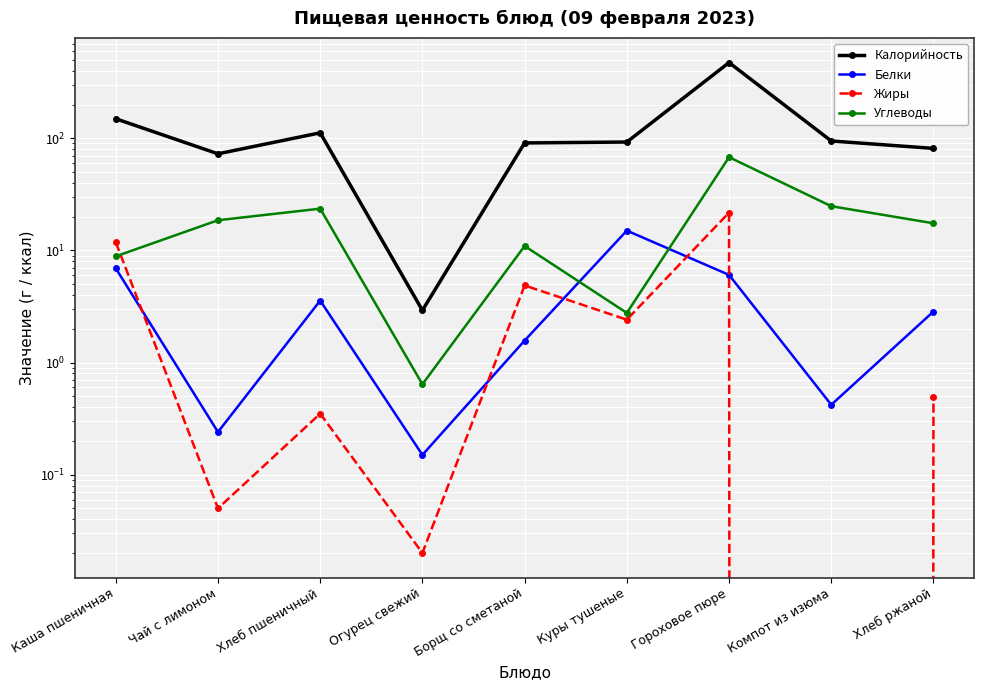

What is the sum of the Углеводы values at Хлеб ржаной and Огурец свежий?

18.1